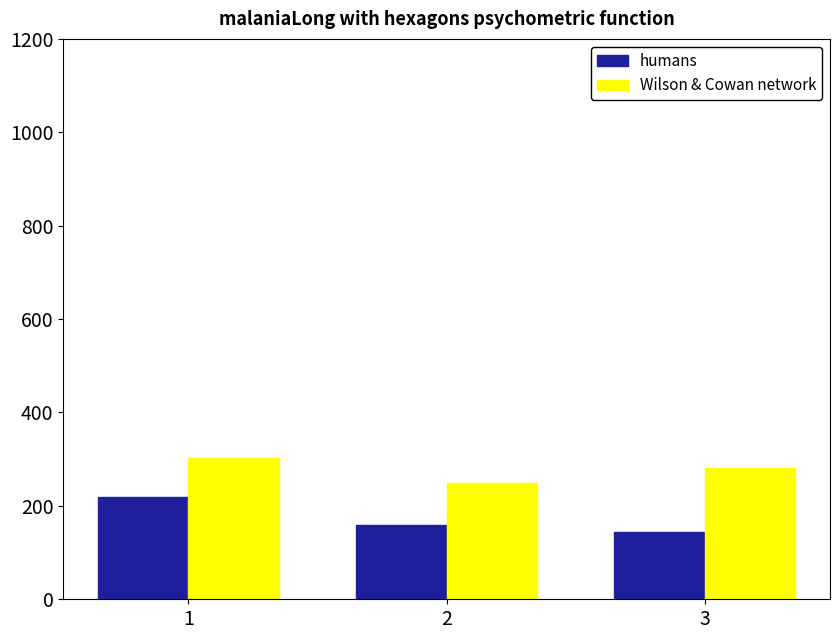

What is the value of the humans bar at the 1st from the left?

218